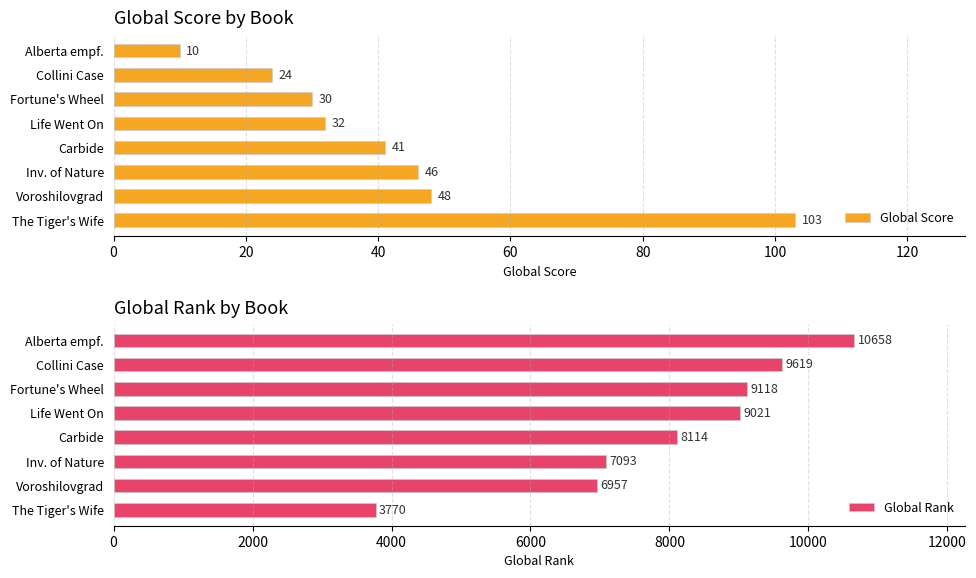

What is the sum of the Global Score values at Voroshilovgrad and The Tiger's Wife?

151